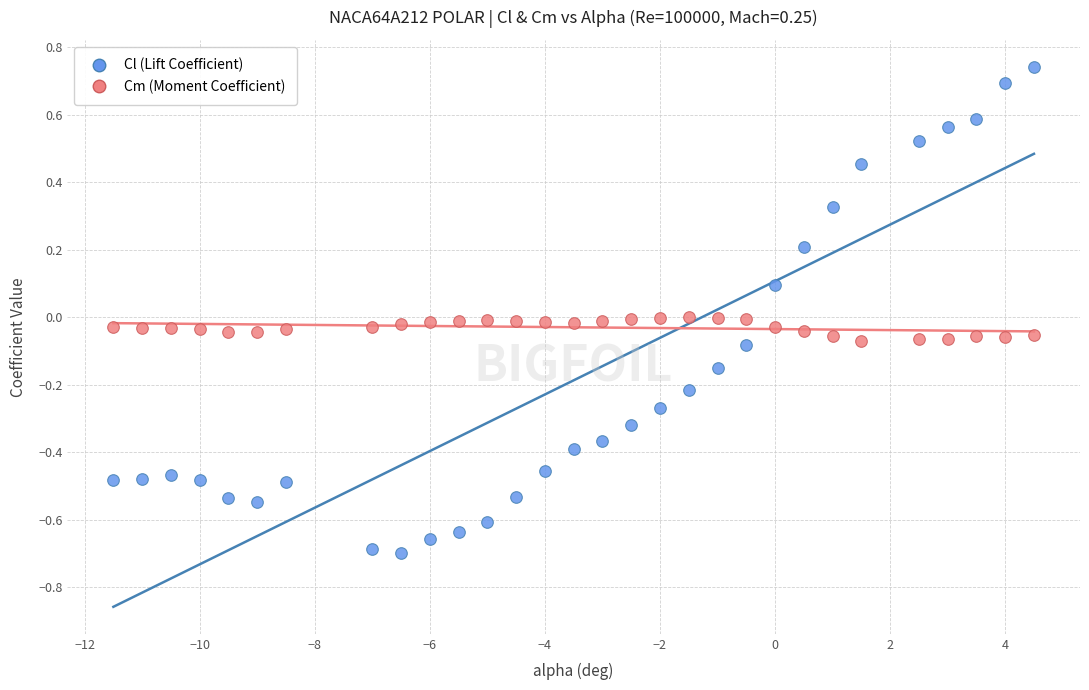

Which series has the widest spread of Y values?

Cl (Lift Coefficient)